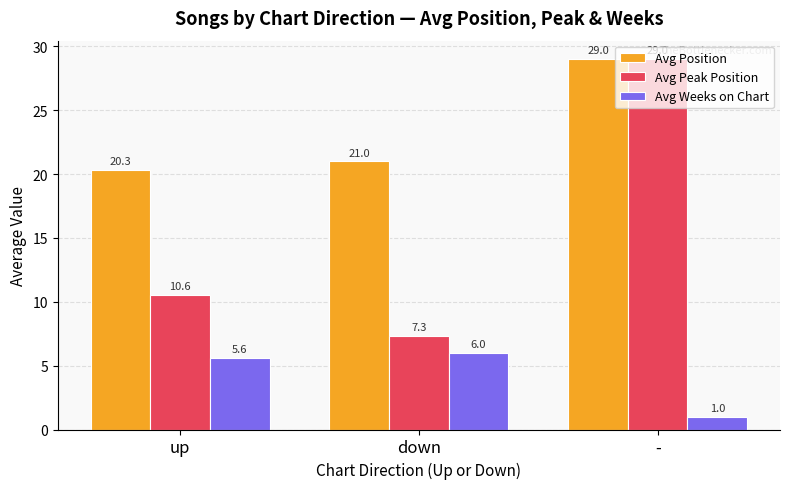

What is the maximum value shown in the chart?

29.0